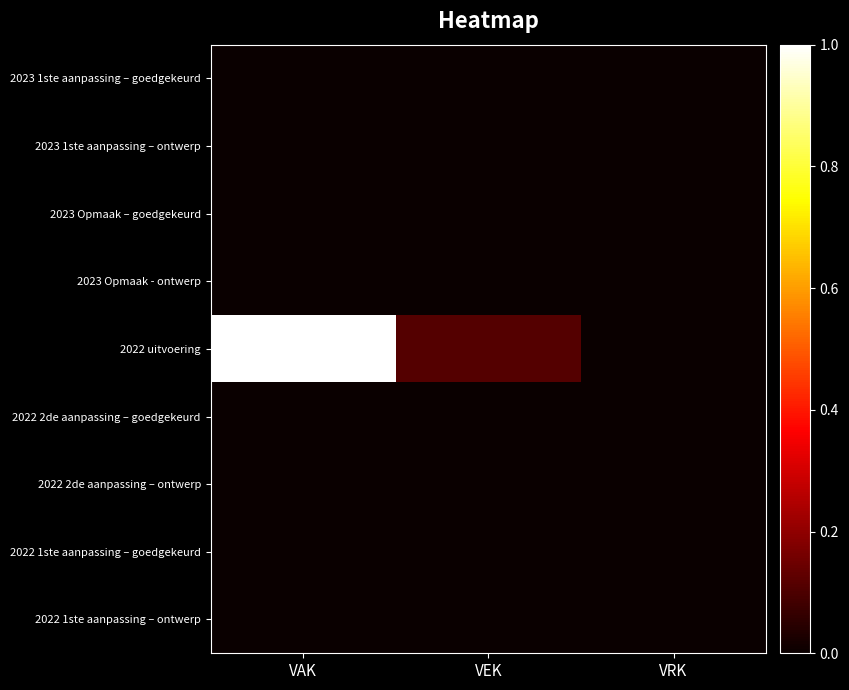

Reading right to left, extract all data points from this chart.

2023 1ste aanpassing – goedgekeurd: VRK=0.0	VEK=0.0	VAK=0.0
2023 1ste aanpassing – ontwerp: VRK=0.0	VEK=0.0	VAK=0.0
2023 Opmaak – goedgekeurd: VRK=0.0	VEK=0.0	VAK=0.0
2023 Opmaak - ontwerp: VRK=0.0	VEK=0.0	VAK=0.0
2022 uitvoering: VRK=0.0	VEK=0.1	VAK=1.0
2022 2de aanpassing – goedgekeurd: VRK=0.0	VEK=0.0	VAK=0.0
2022 2de aanpassing – ontwerp: VRK=0.0	VEK=0.0	VAK=0.0
2022 1ste aanpassing – goedgekeurd: VRK=0.0	VEK=0.0	VAK=0.0
2022 1ste aanpassing – ontwerp: VRK=0.0	VEK=0.0	VAK=0.0